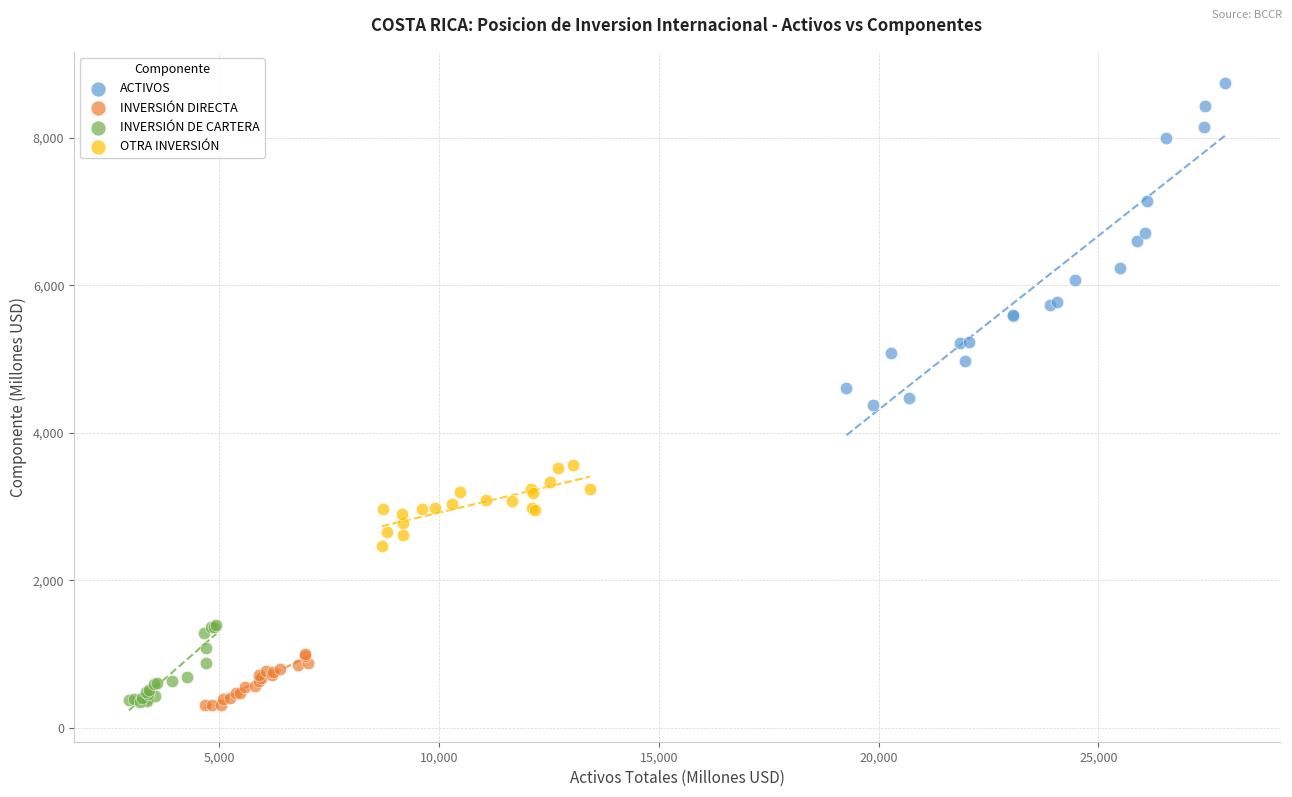

Which series contains the highest Y value?

ACTIVOS